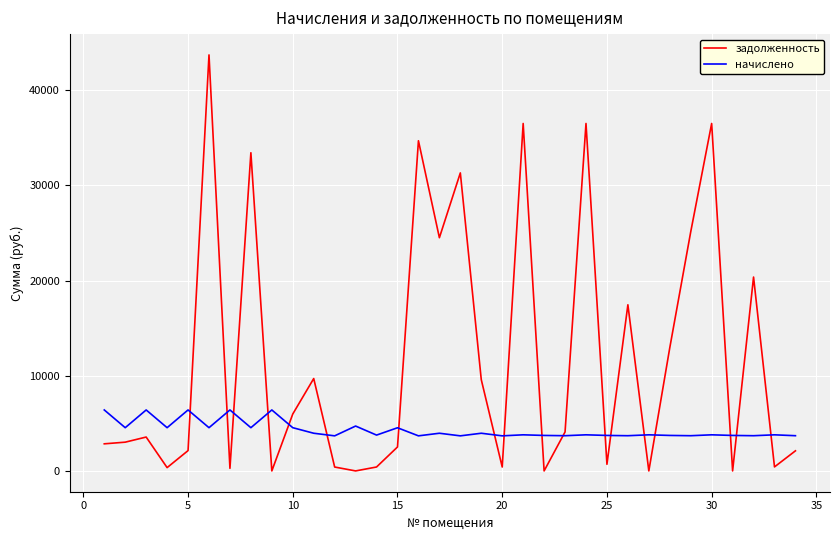

Does the chart have visible grid lines?

Yes